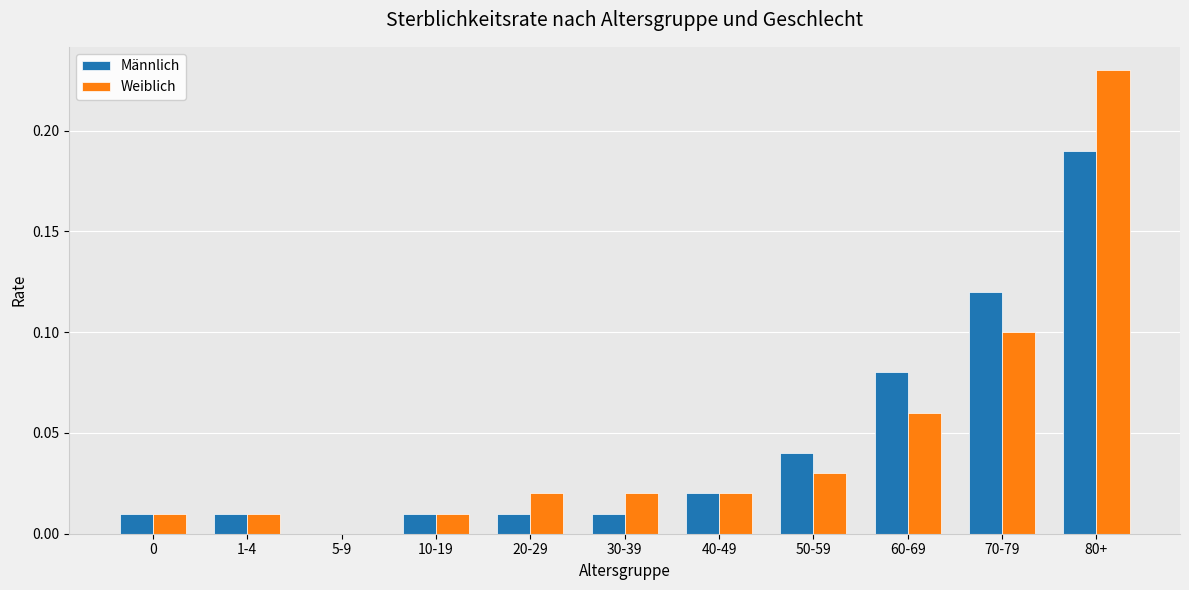

True or false: Männlich has a value of 0.1 at 80+.

False